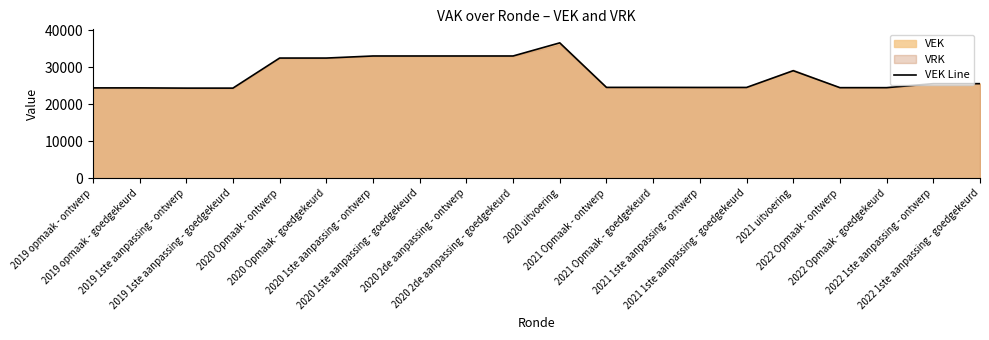

At which label does the data first exceed 25551?

2020 Opmaak - ontwerp